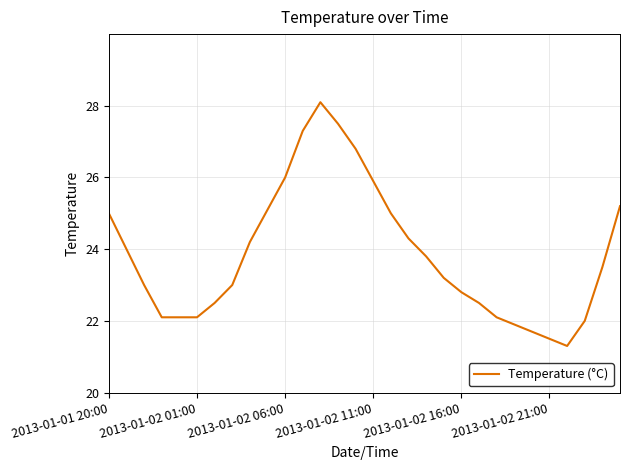

What is the smallest value displayed?

21.3